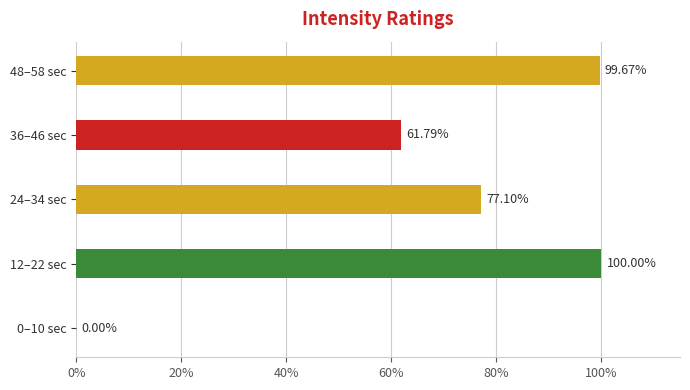

Between 0–10 sec and 24–34 sec, which is larger?

24–34 sec